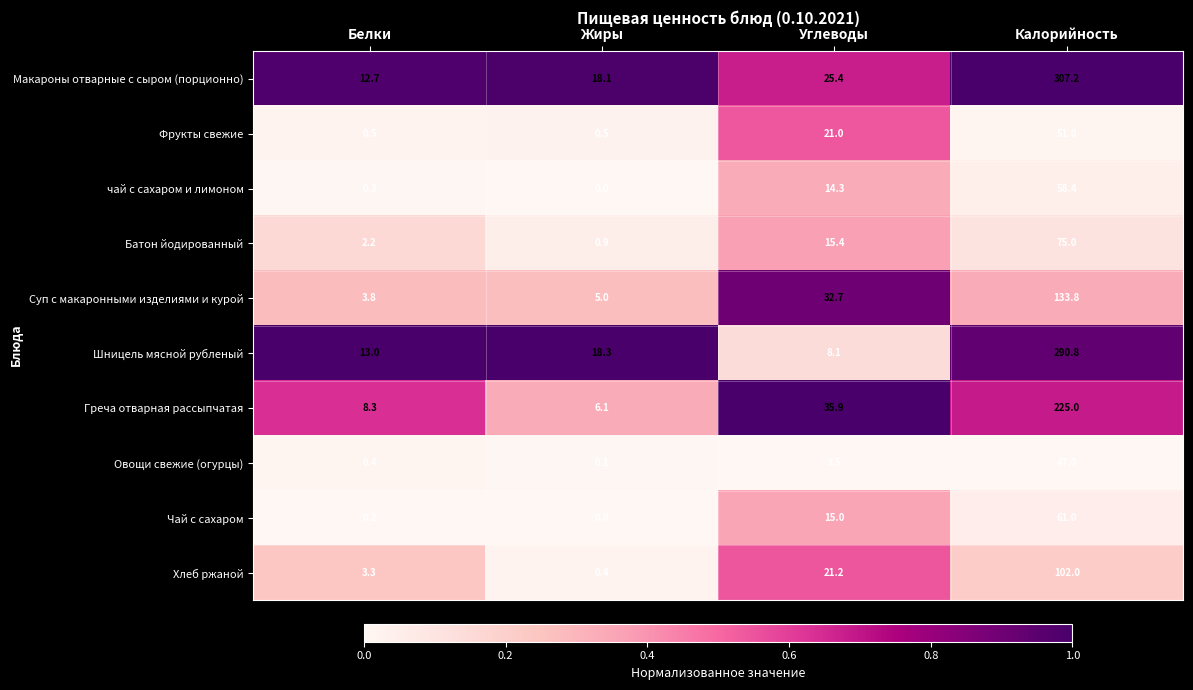

At which label does Батон йодированный first exceed 15?

Углеводы